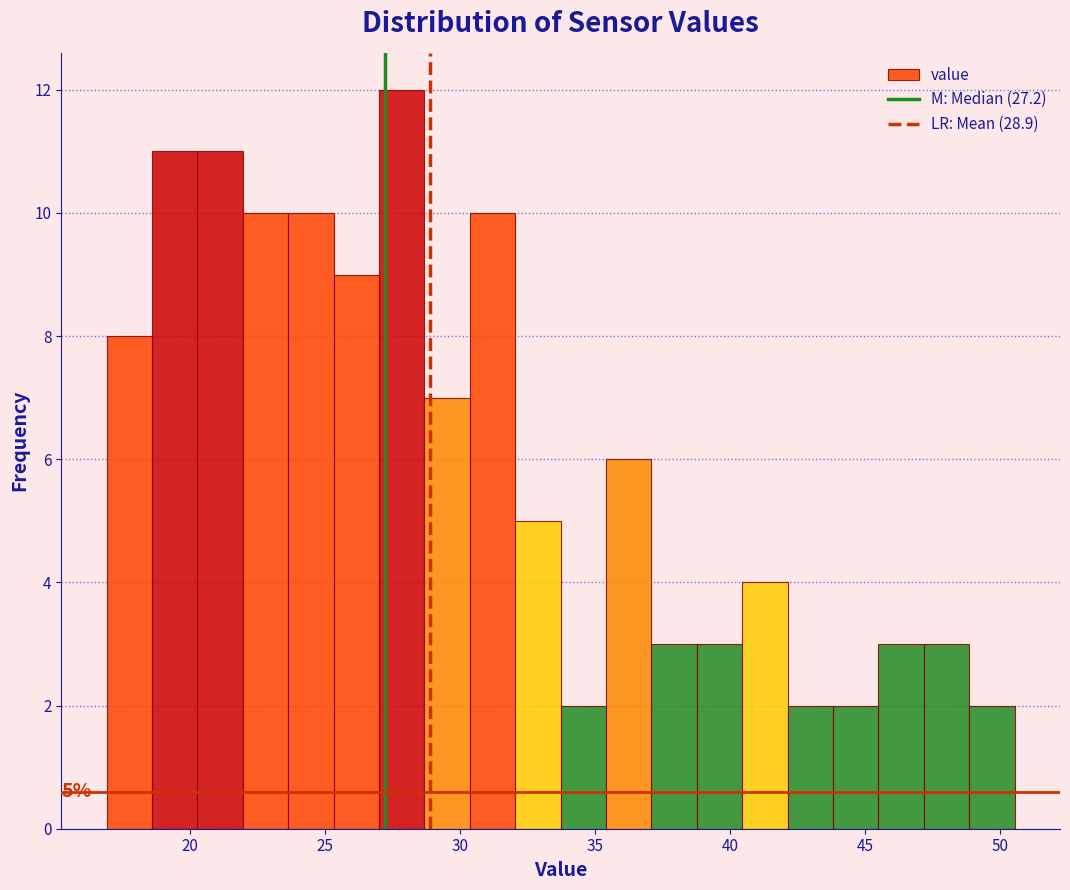

Around what value on the x-axis is the tallest bar? Give the approximate position of its centre, as read against the axis.

28.0